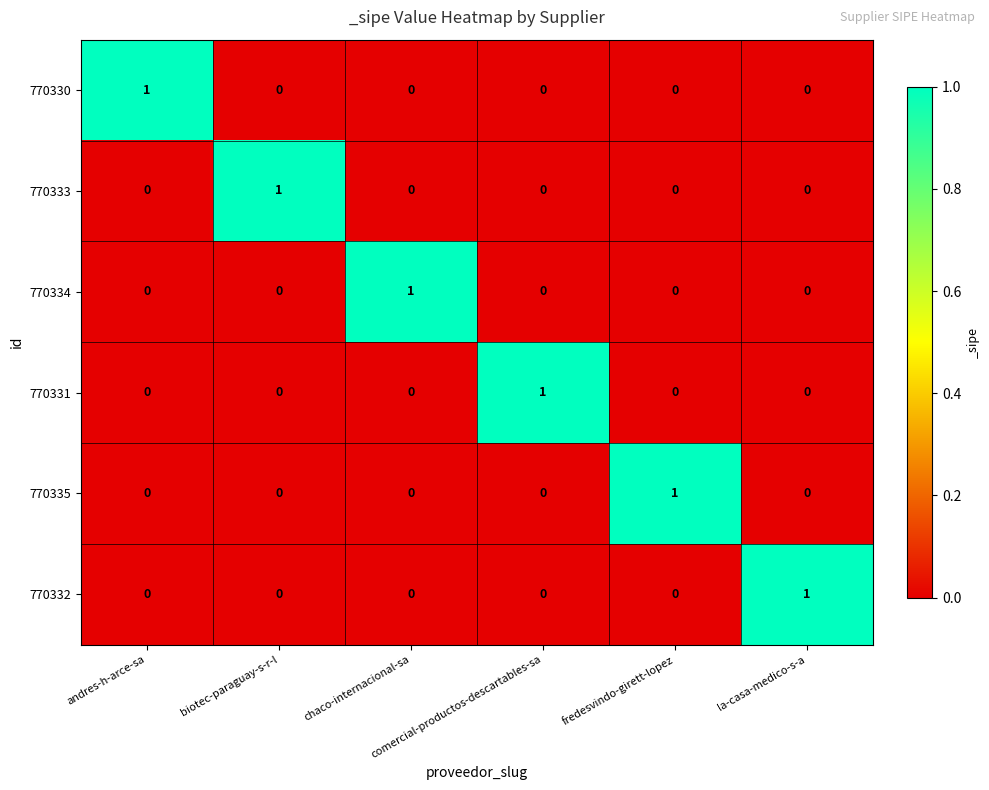

How many 770335 values are between 0 and 1?

6